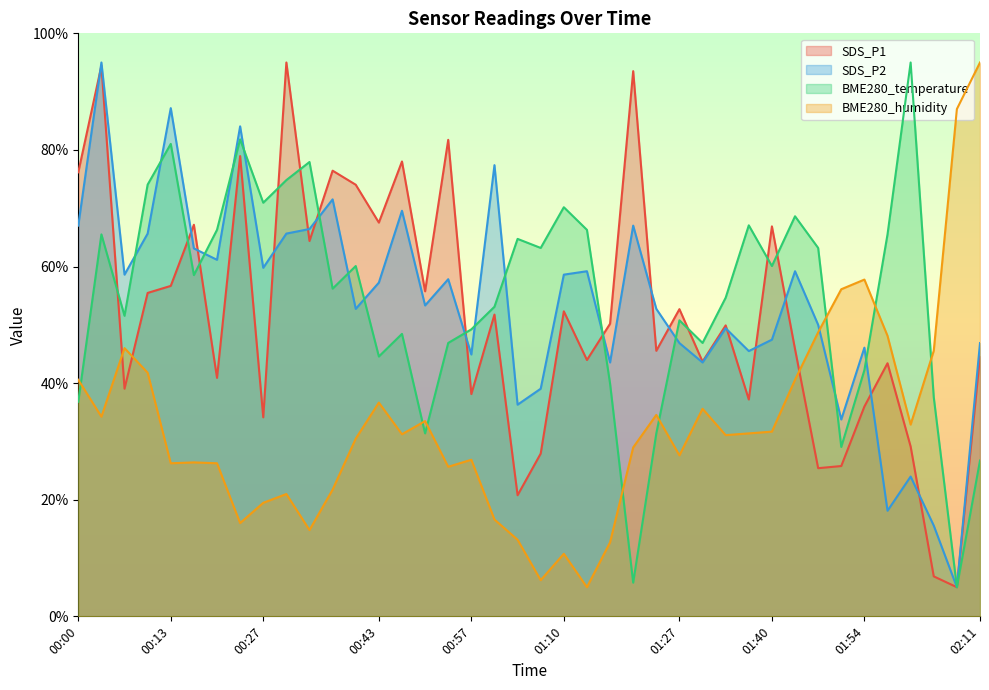

Is it true that BME280_humidity equals 31.7 at 01:40?

True